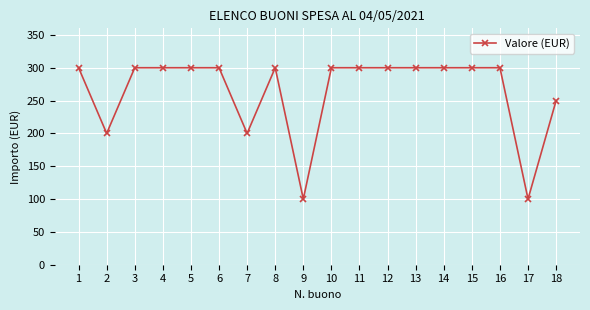

What is the sum of all values?

4750